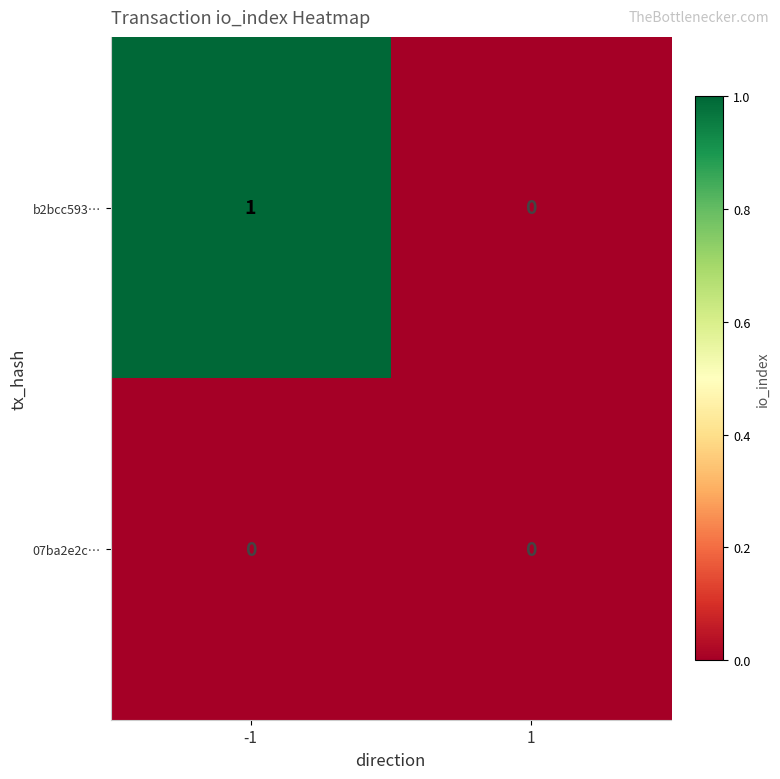

Is it true that b2bcc593… equals 1 at 1?

False